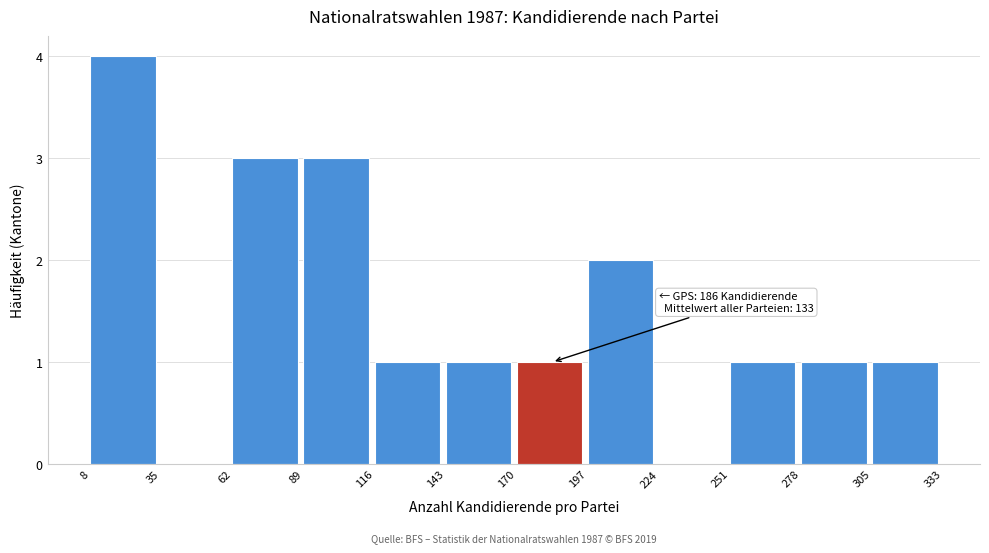

Over which range of the x-axis is the bar tallest?

8 to 35